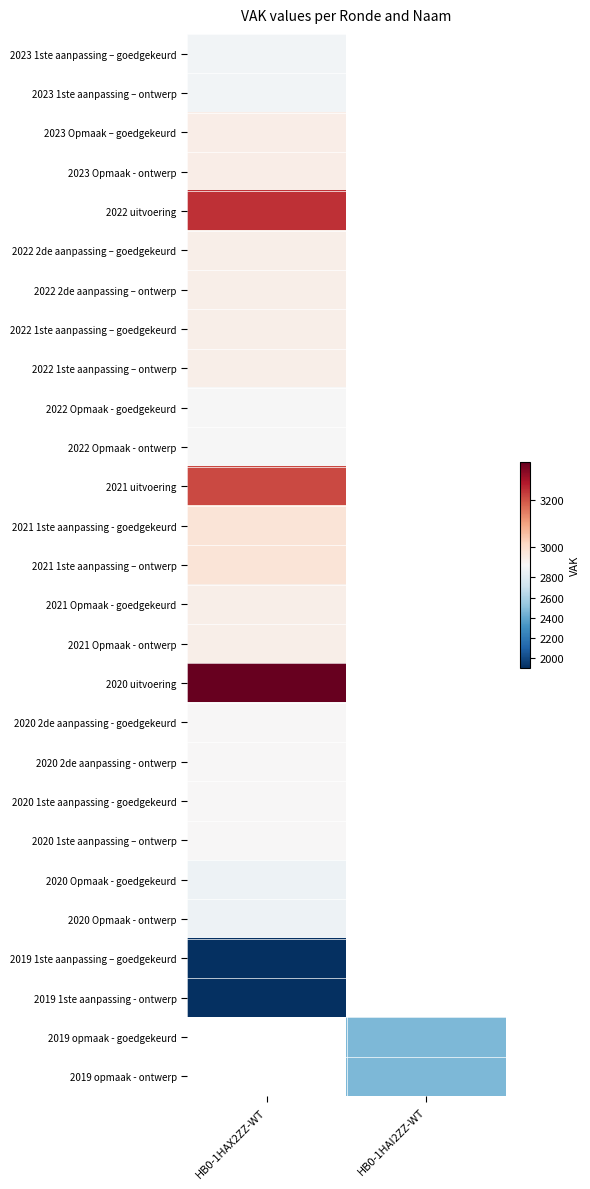

At how many categories does at least one series exceed 2608?

1